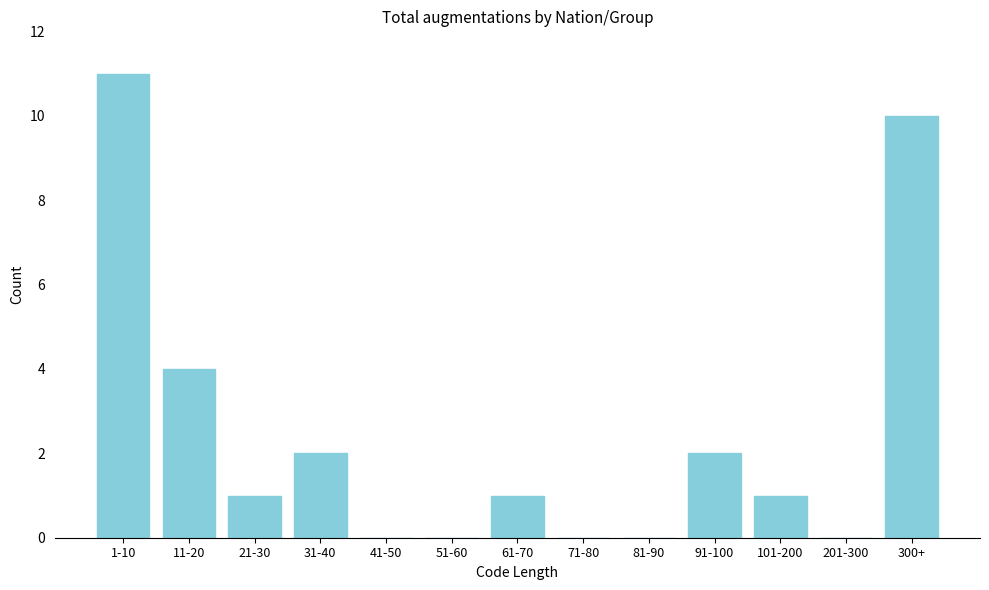

Reading left to right, transcribe all the data shown in this chart.

1-10=11	11-20=4	21-30=1	31-40=2	41-50=0	51-60=0	61-70=1	71-80=0	81-90=0	91-100=2	101-200=1	201-300=0	300+=10